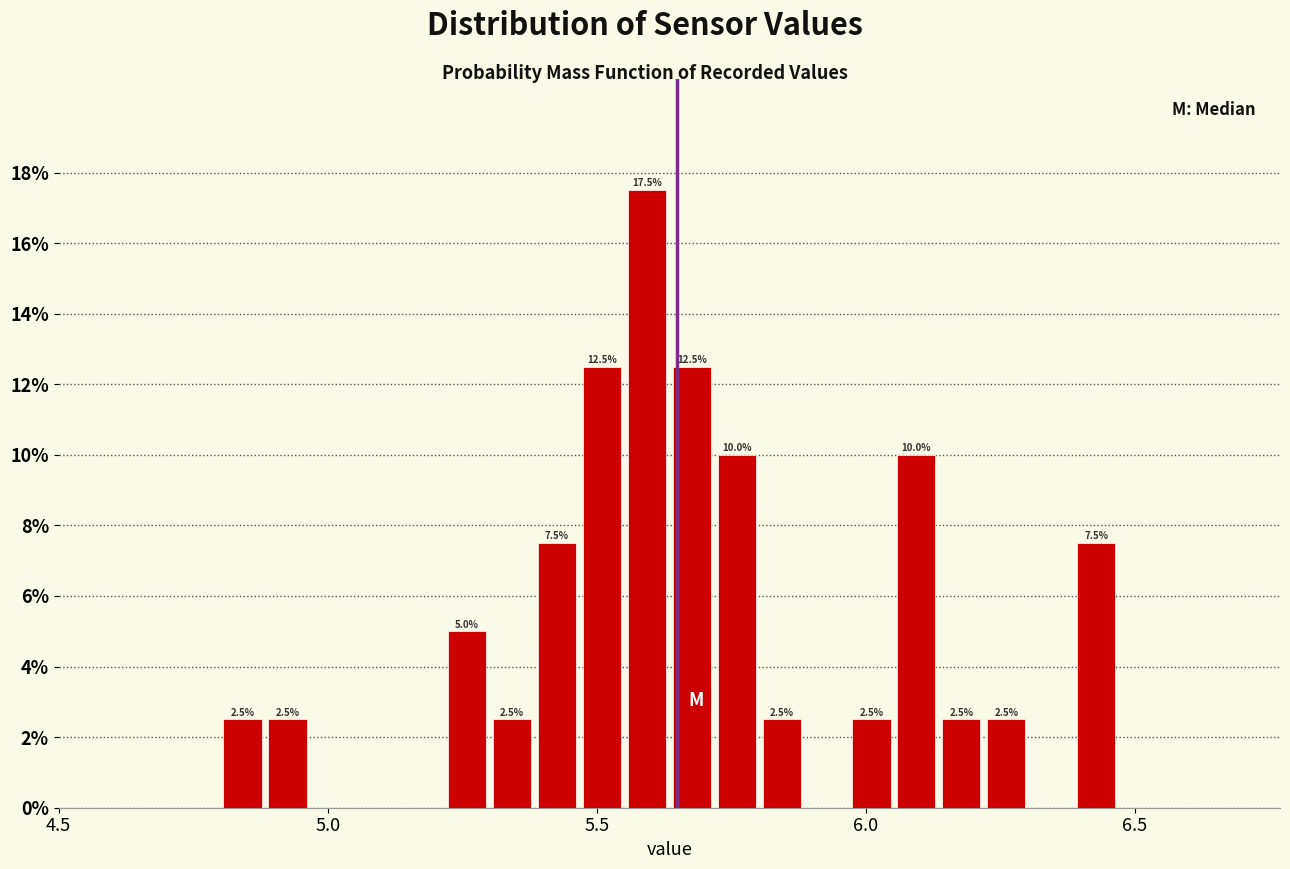

Read against the x-axis, roughly where is the centre of the tallest bar?

5.60